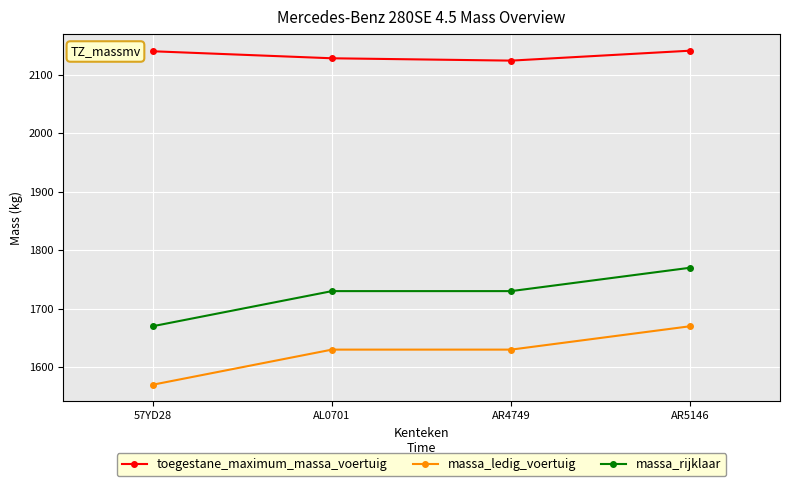

True or false: massa_rijklaar has more than 2 points higher than both neighbors.

False